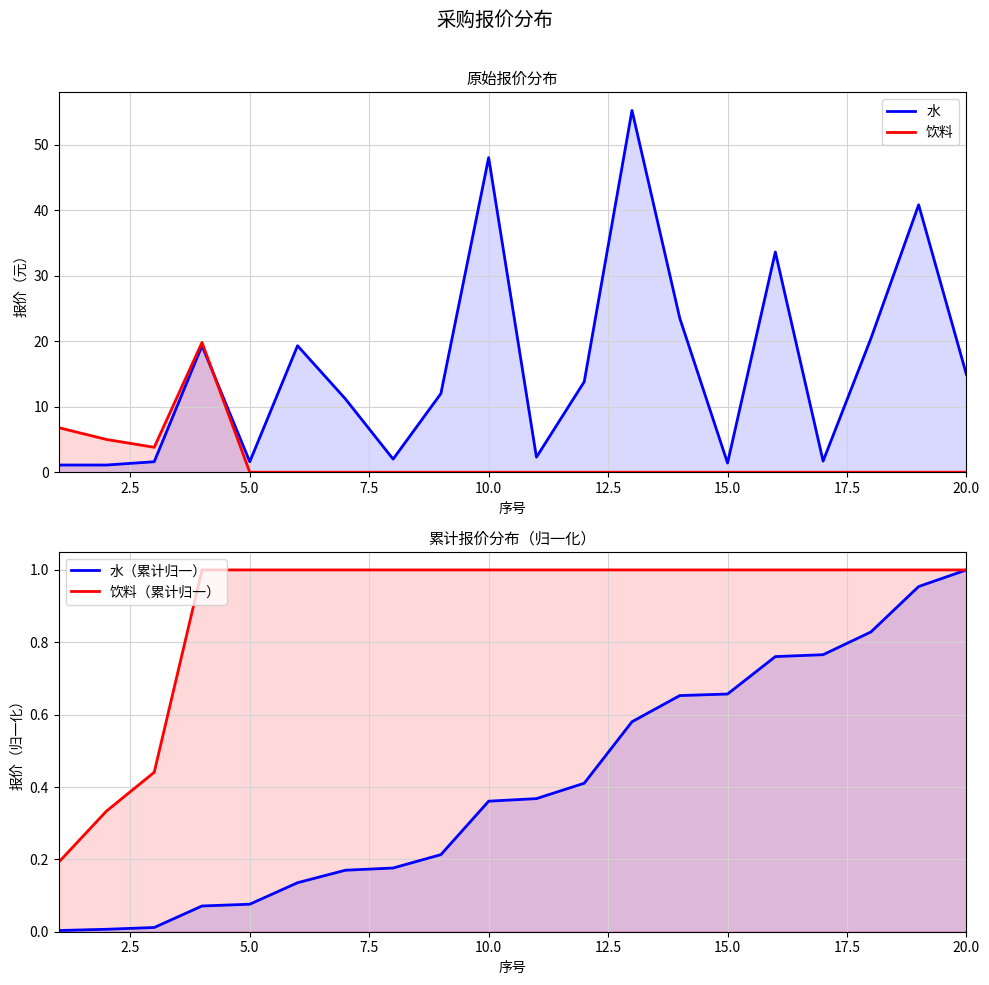

True or false: 饮料（累计归一） and 水（累计归一） cross at least once.

False